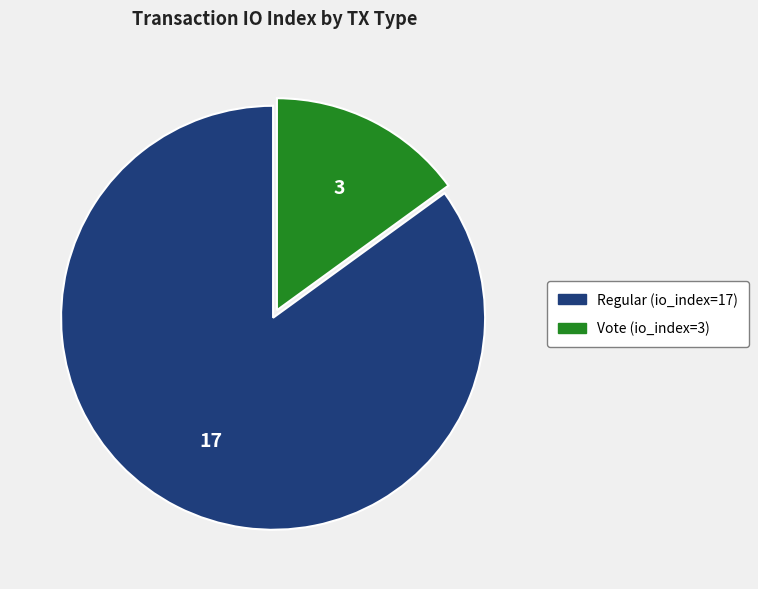

Which has a higher value, Vote (io_index=3) or Regular (io_index=17)?

Regular (io_index=17)